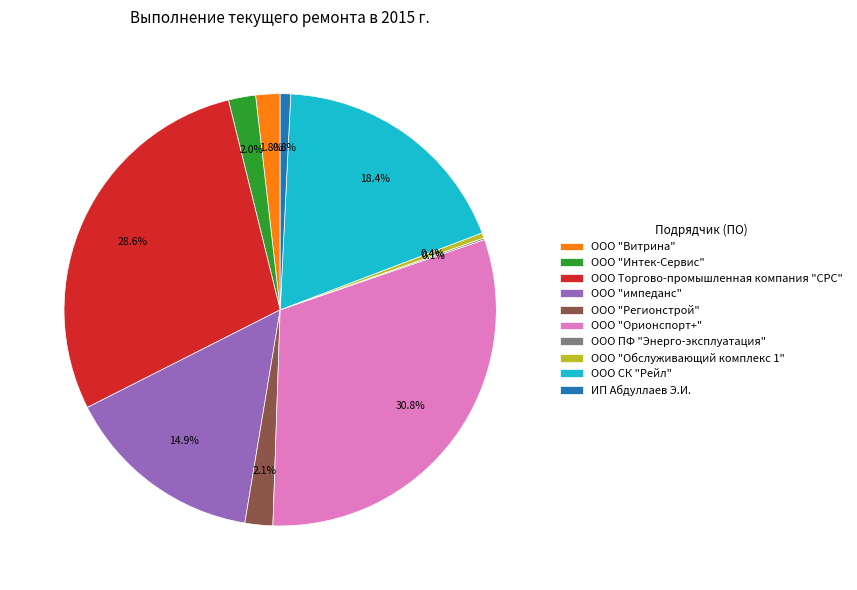

Which slice is the largest?

ООО "Орионспорт+"